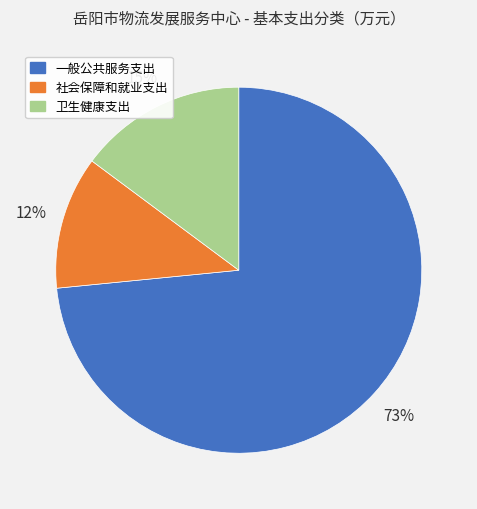

Combined, do 社会保障和就业支出 and 卫生健康支出 account for over 50%?

No